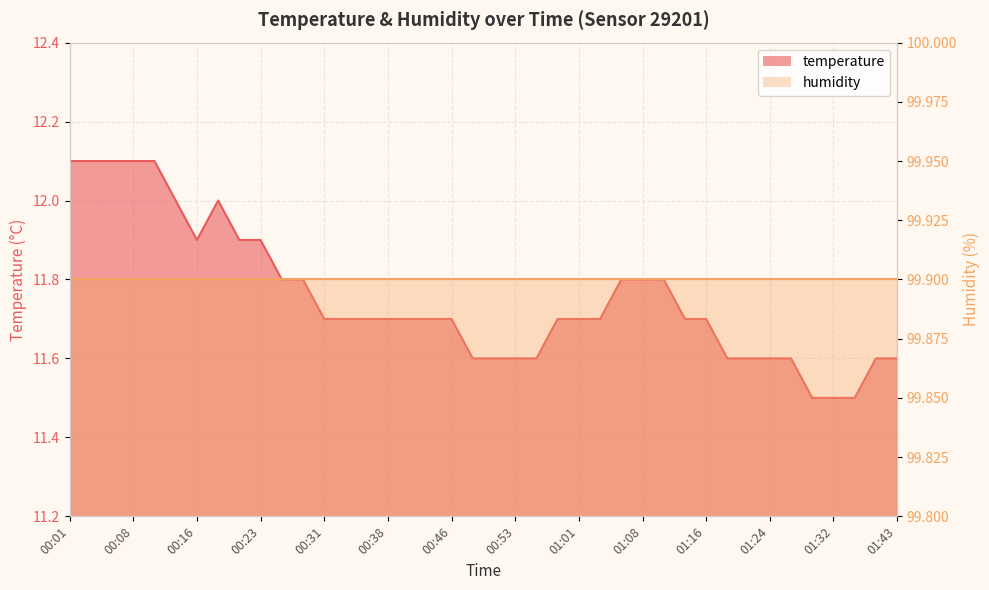

What is the change in value from 01:18 to 01:32?

-0.1